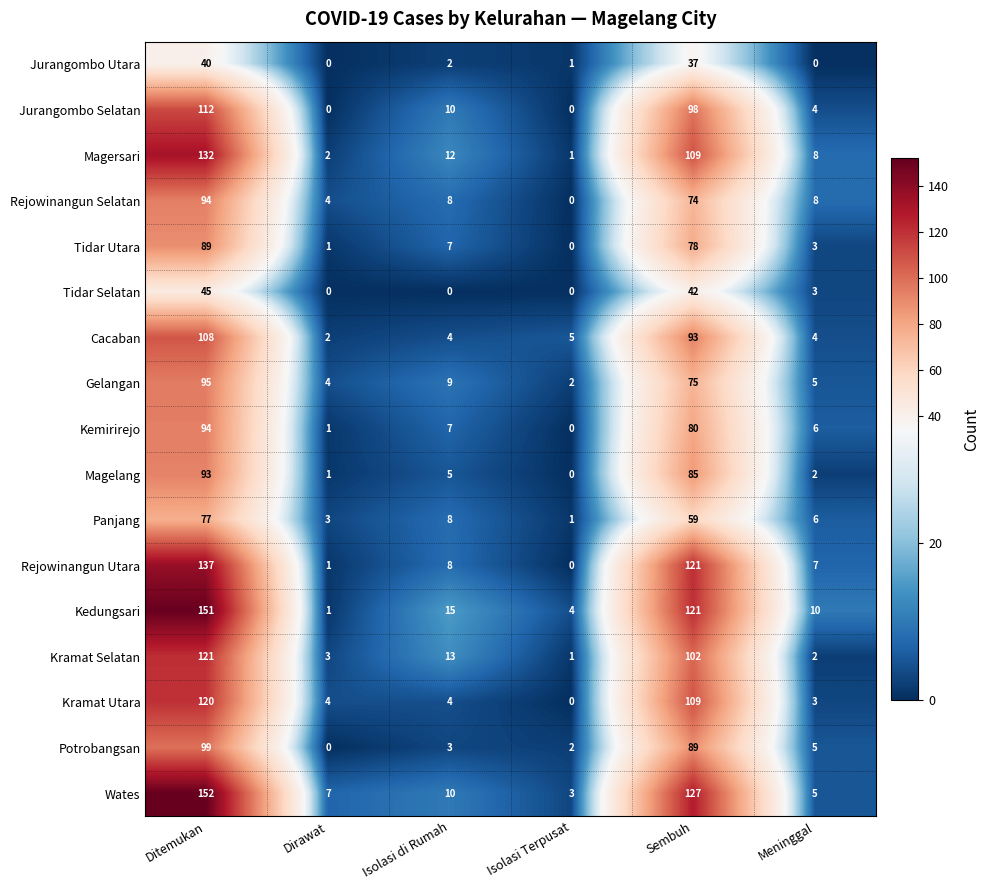

At which label does Rejowinangun Selatan reach its minimum?

Isolasi Terpusat